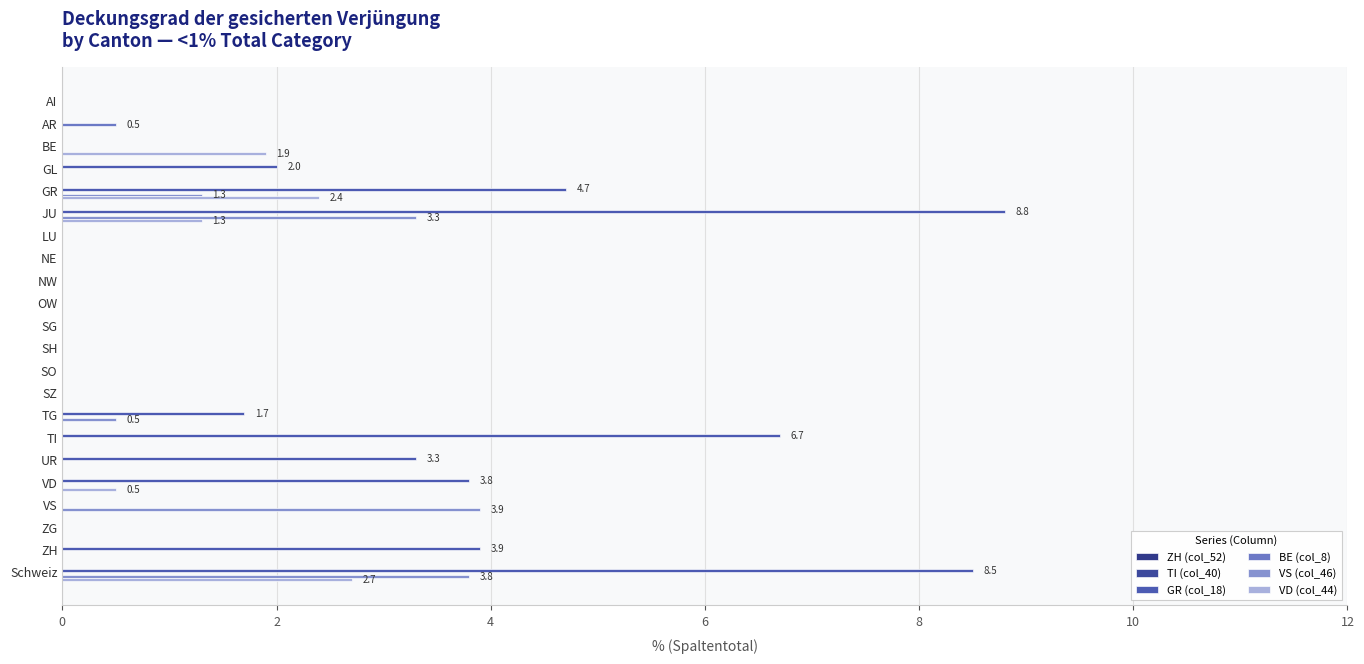

What is the greatest value displayed?

8.8